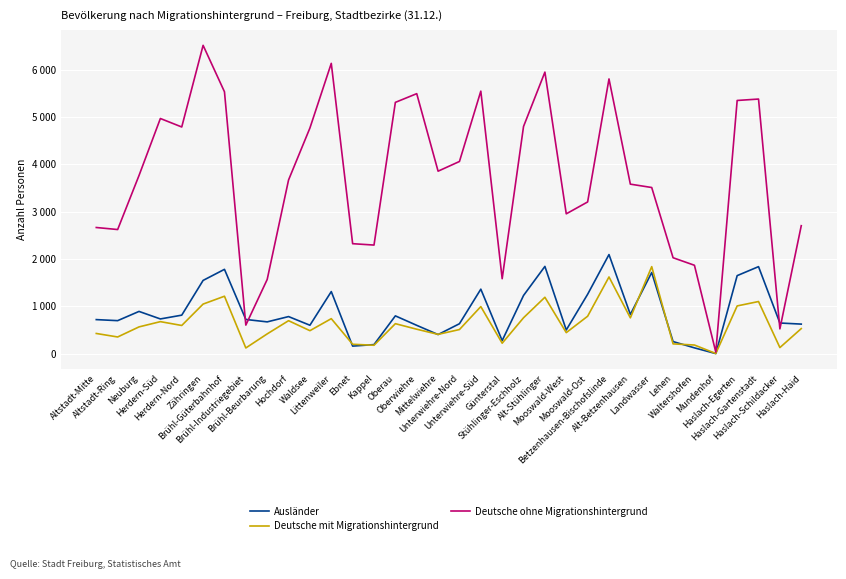

Read the Deutsche ohne Migrationshintergrund value at Mooswald-Ost.

3208